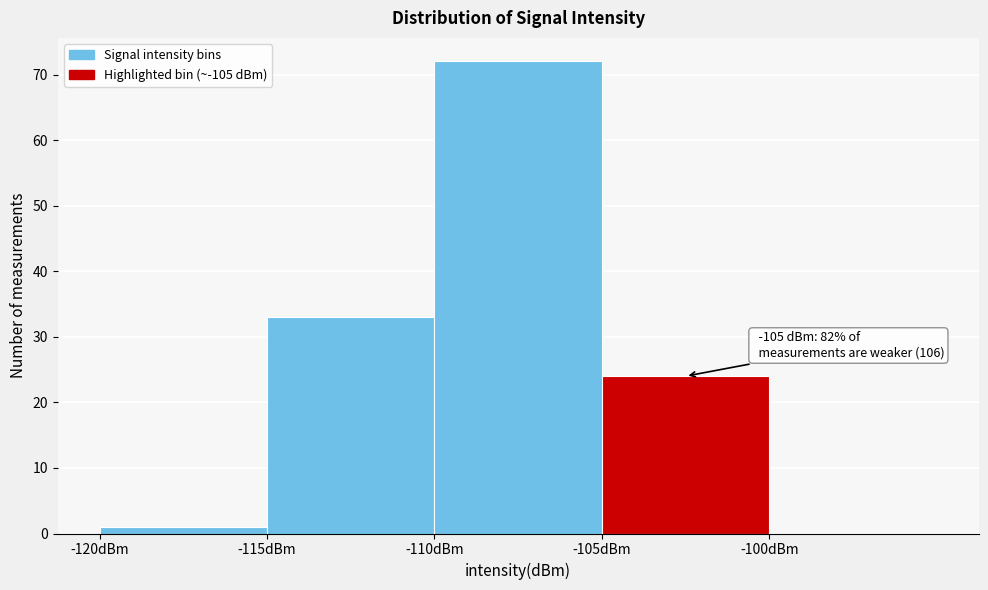

Over which range of the x-axis is the bar tallest?

-110 to -105